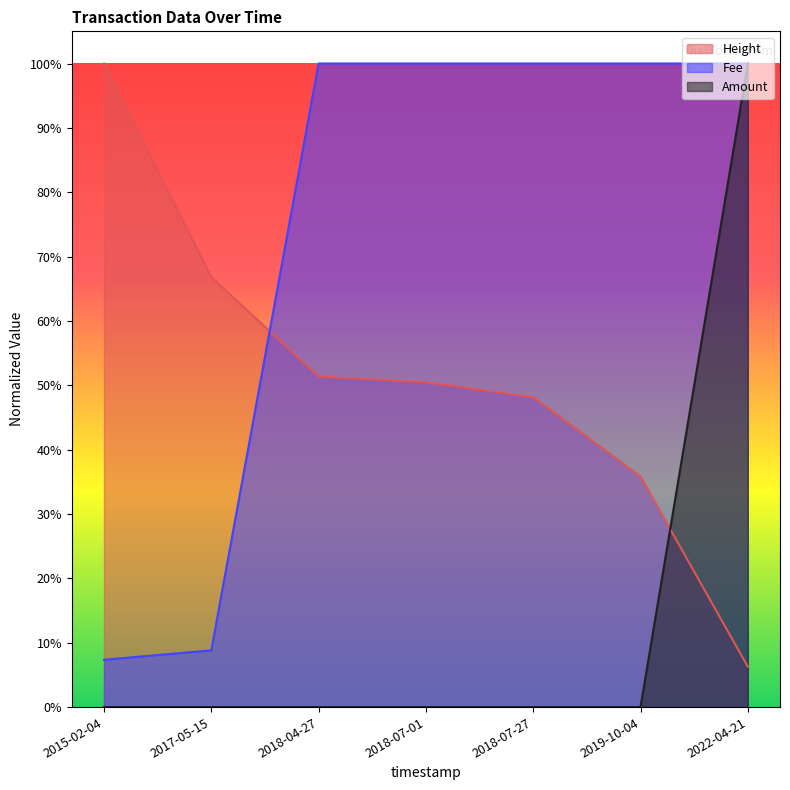

Where is Amount nearest to the value 0?

2018-04-27